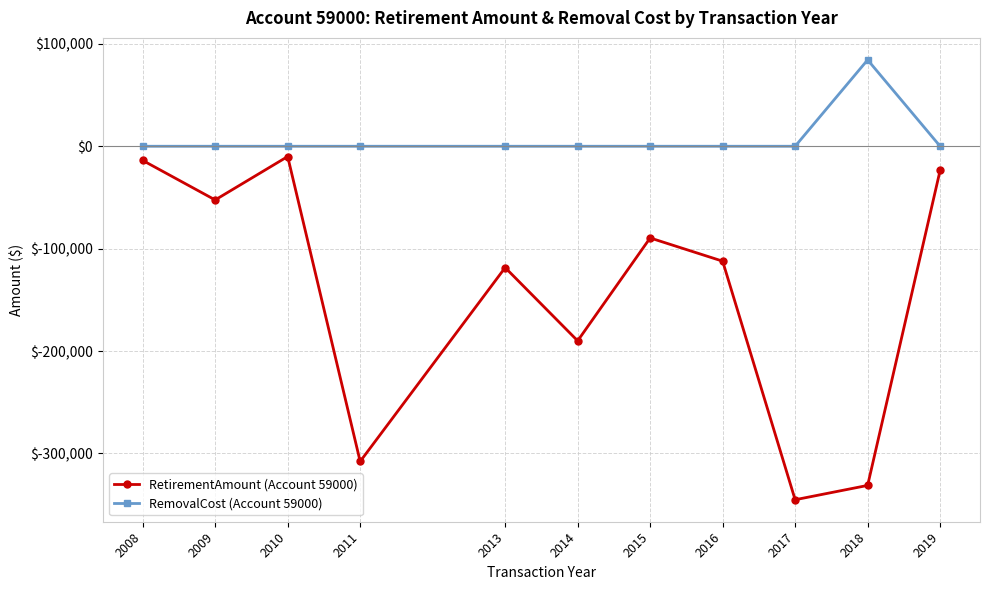

What is the value of the RetirementAmount (Account 59000) point at the 3rd from the left?

-10029.5